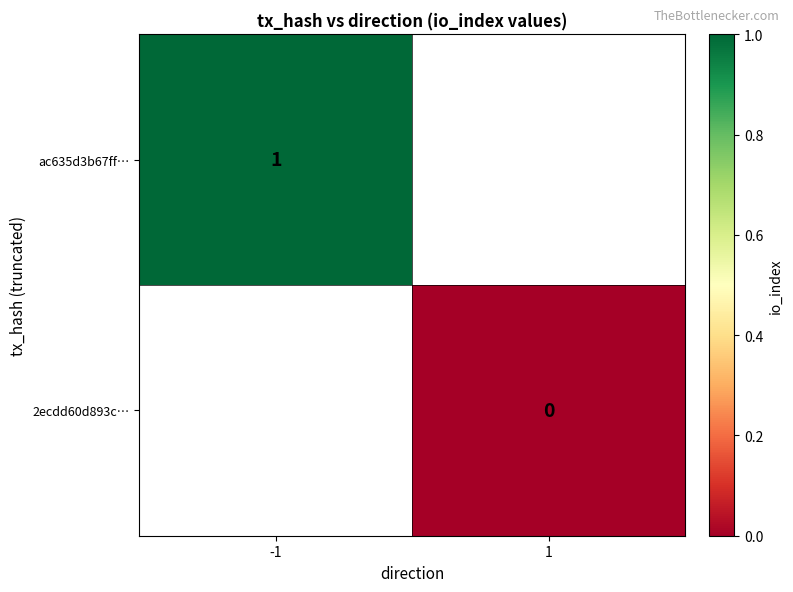

The ac635d3b67ff… series shows 1 at -1. True or false?

True